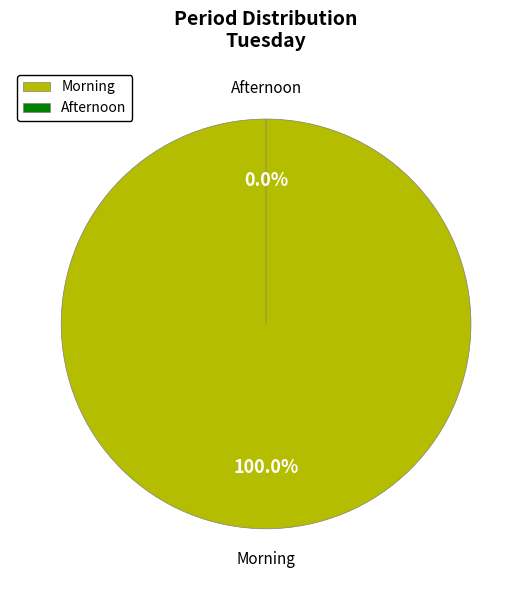

What is the largest slice in the pie chart?

Morning